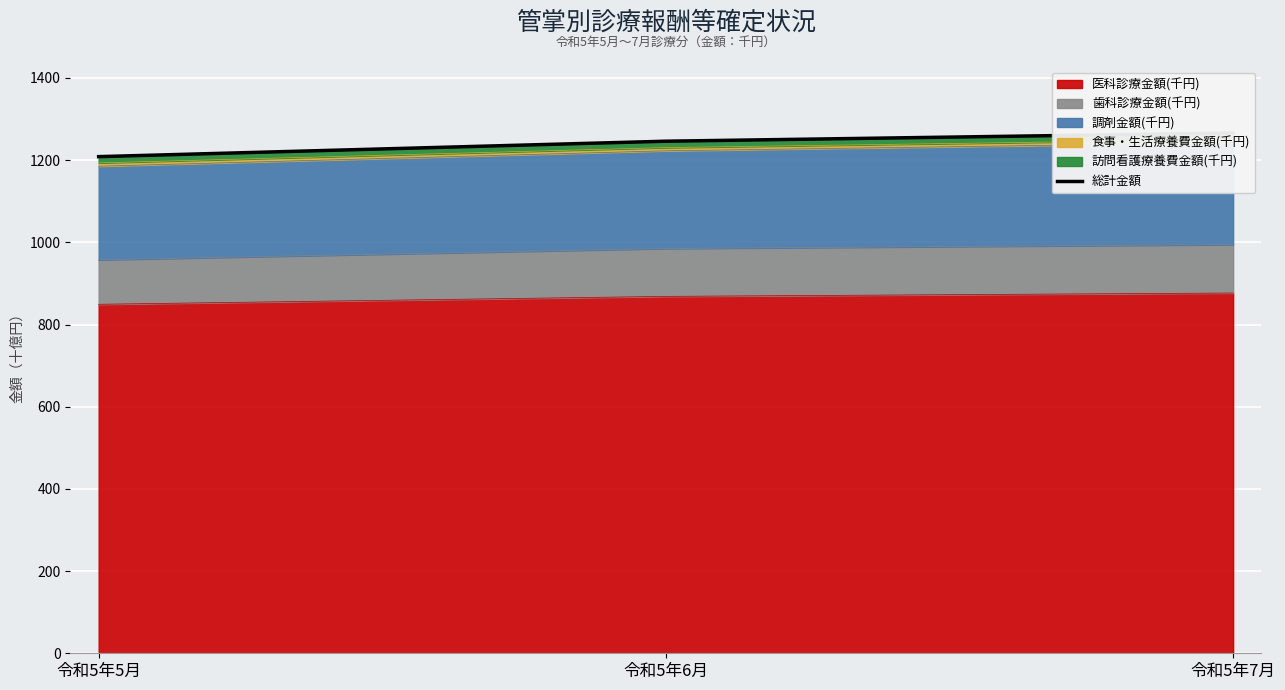

The chart shows a value of 436.2 at 令和5年7月. True or false?

False